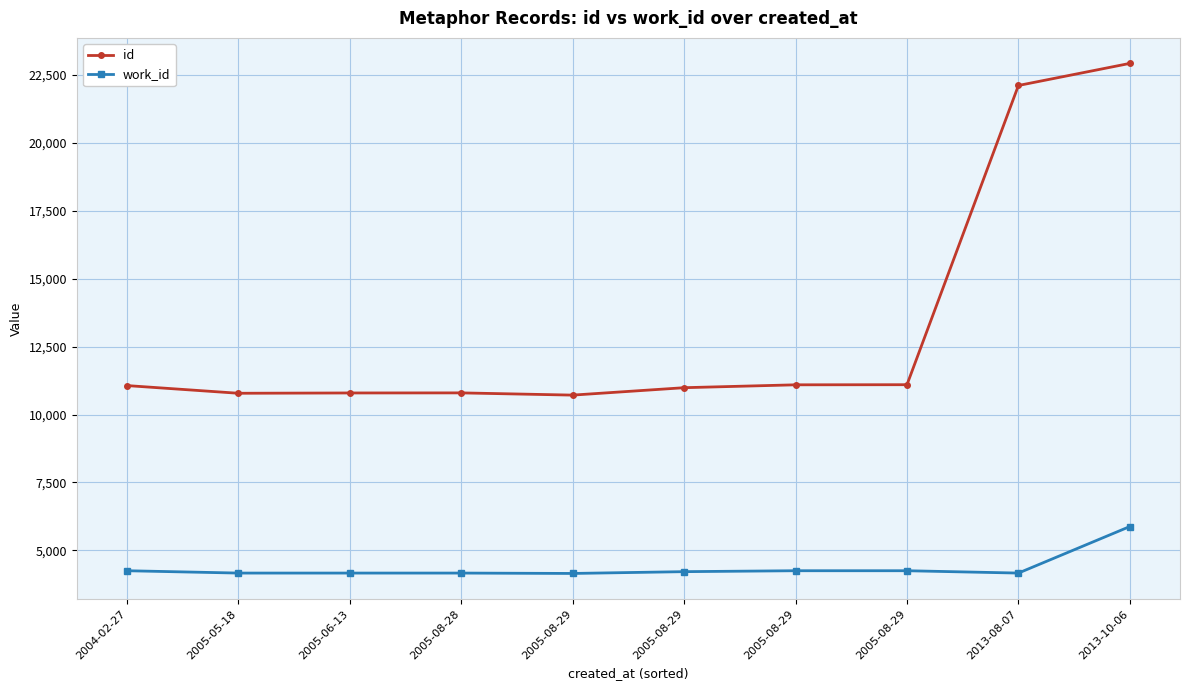

What is the difference between the second highest and minimum values in the id series?

11393